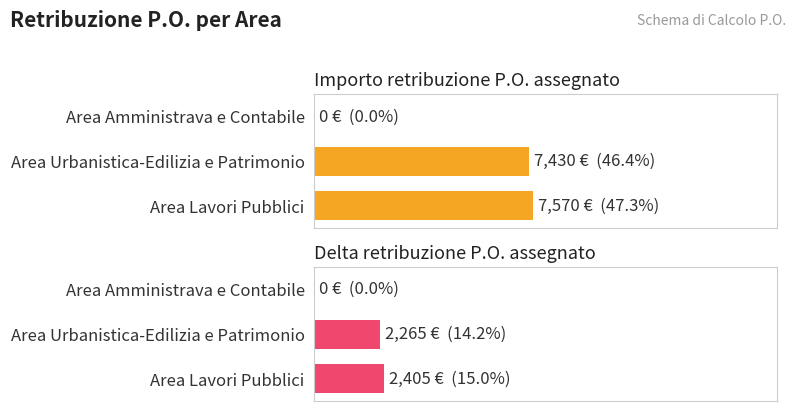

Rank the categories by Importo retribuzione P.O. assegnato value from lowest to highest.

Area Amministrava e Contabile, Area Urbanistica-Edilizia e Patrimonio, Area Lavori Pubblici